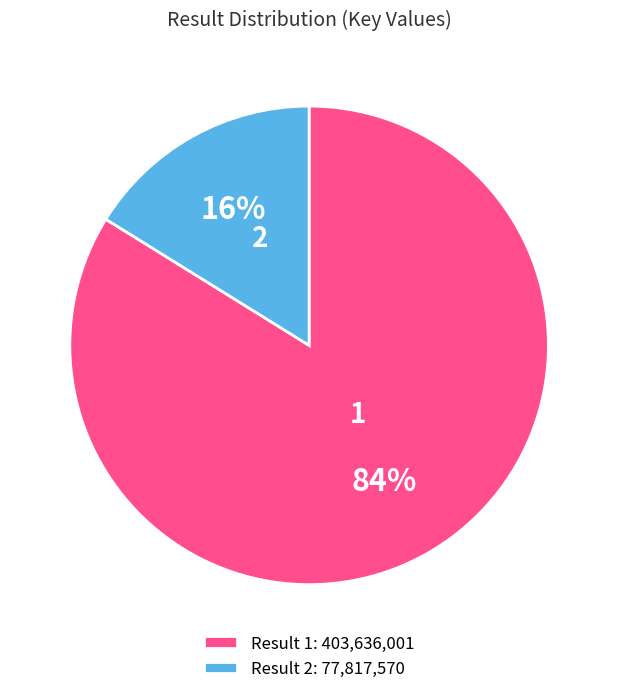

Is the sum of 1 and 2 greater than half?

Yes